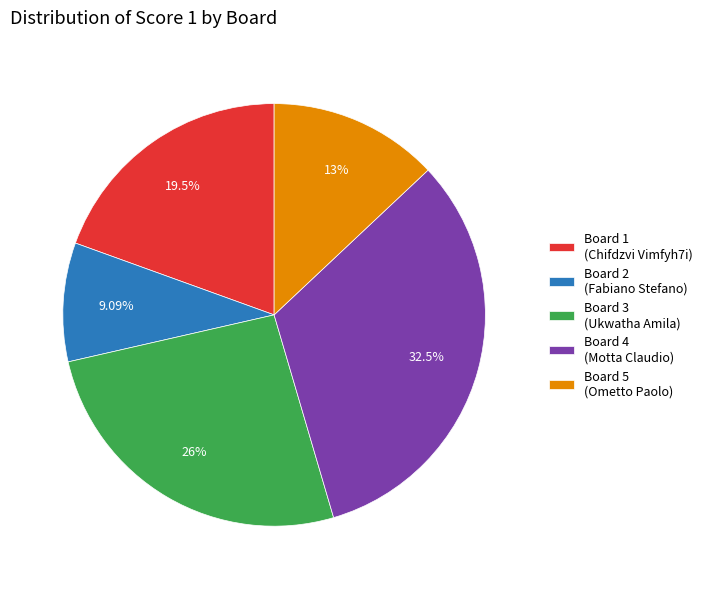

To the nearest percent, what portion does Board 5 (Ometto Paolo) represent?

13%